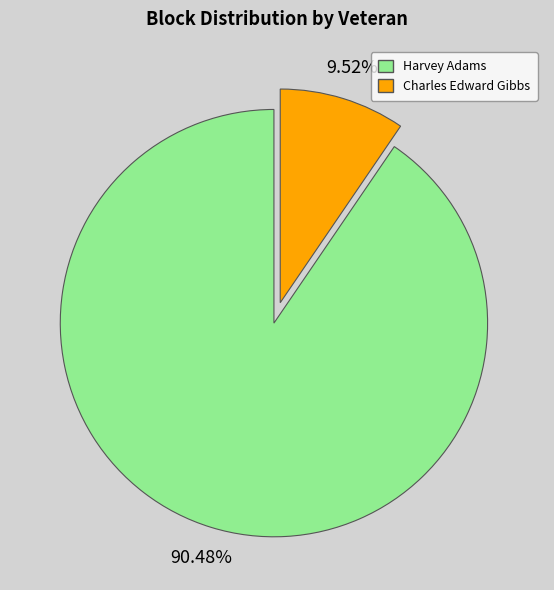

Is it true that Harvey Adams is 76% of the pie?

False